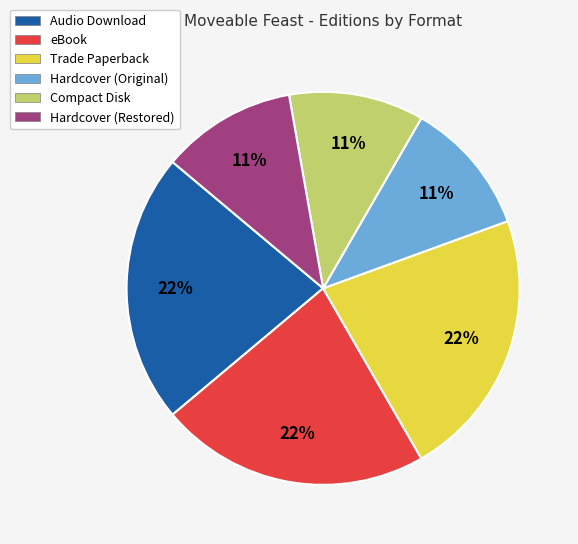

Is the sum of Trade Paperback and Audio Download greater than half?

No